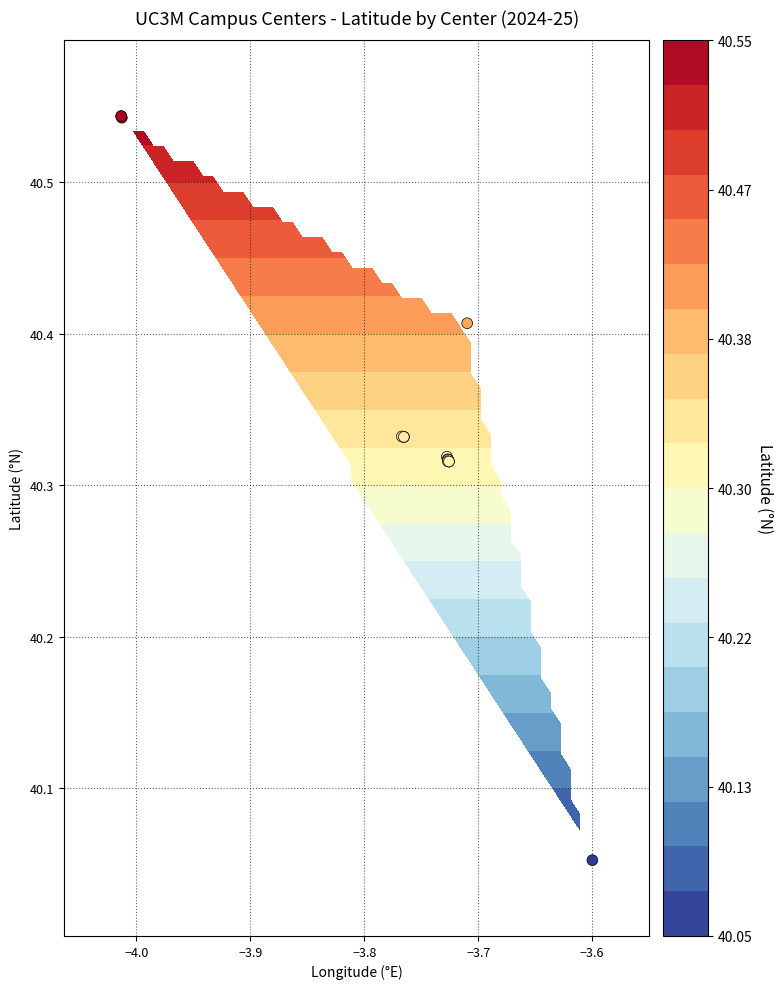

What is the maximum value shown in the chart?

40.5